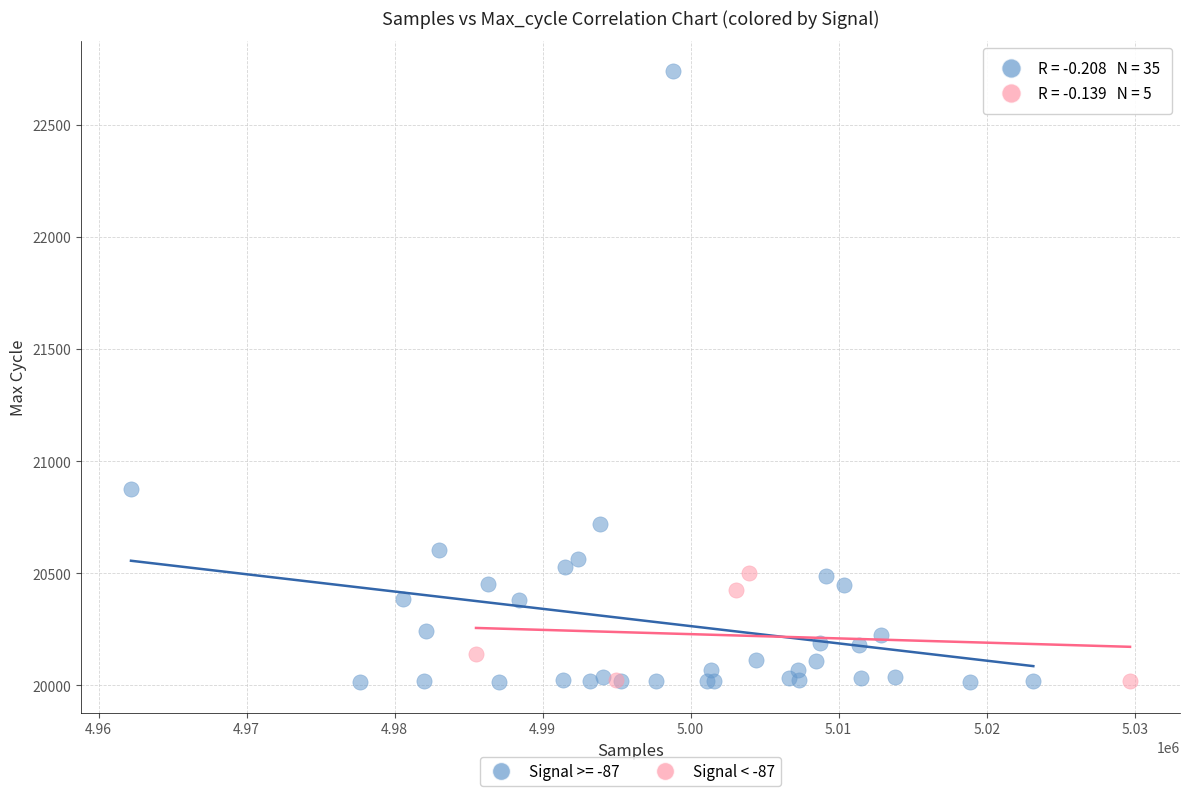

Which series contains the highest Y value?

Signal >= -87